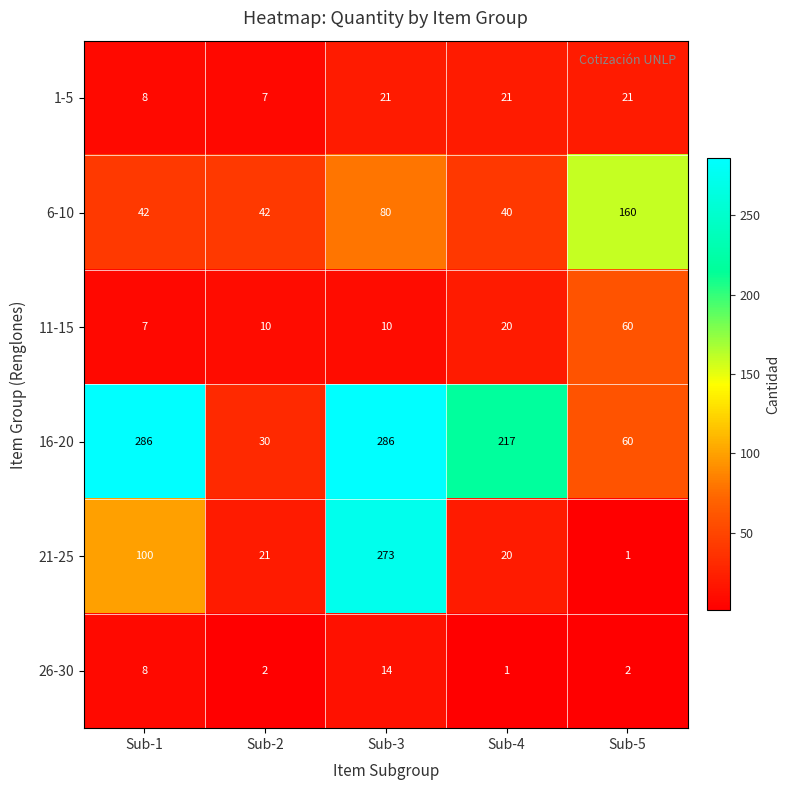

Reading left to right, what are all the values shown in this chart?

1-5: 8	7	21	21	21
6-10: 42	42	80	40	160
11-15: 7	10	10	20	60
16-20: 286	30	286	217	60
21-25: 100	21	273	20	1
26-30: 8	2	14	1	2